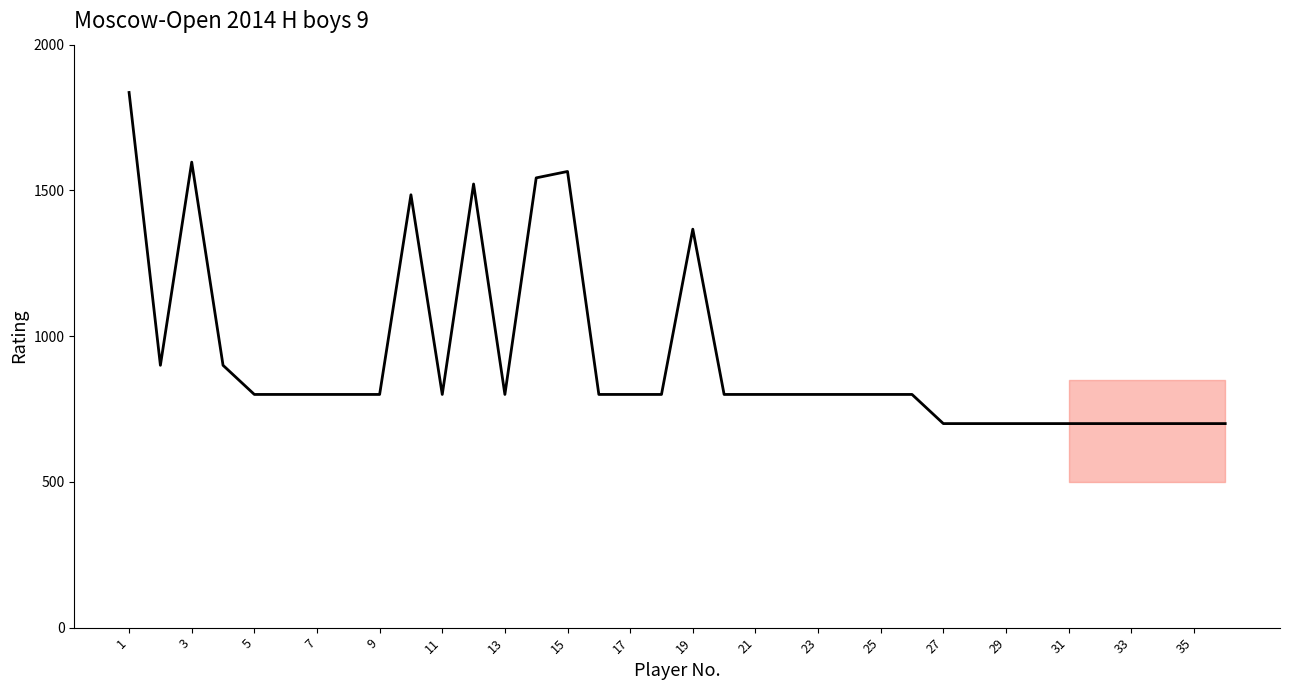

What is the difference between the maximum and minimum values?

1136